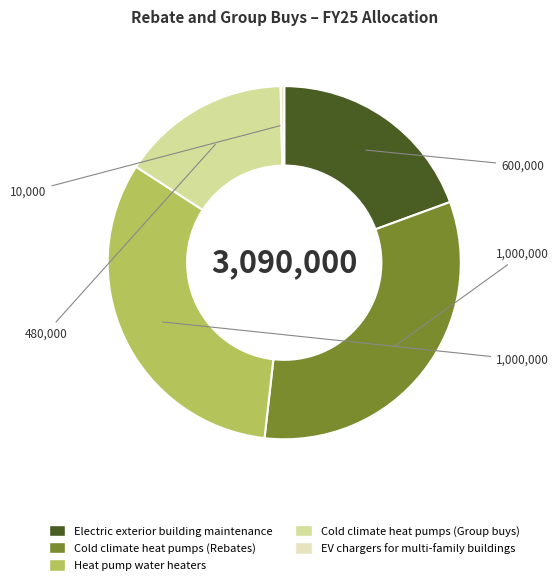

Which slice is the smallest?

EV chargers for multi-family buildings